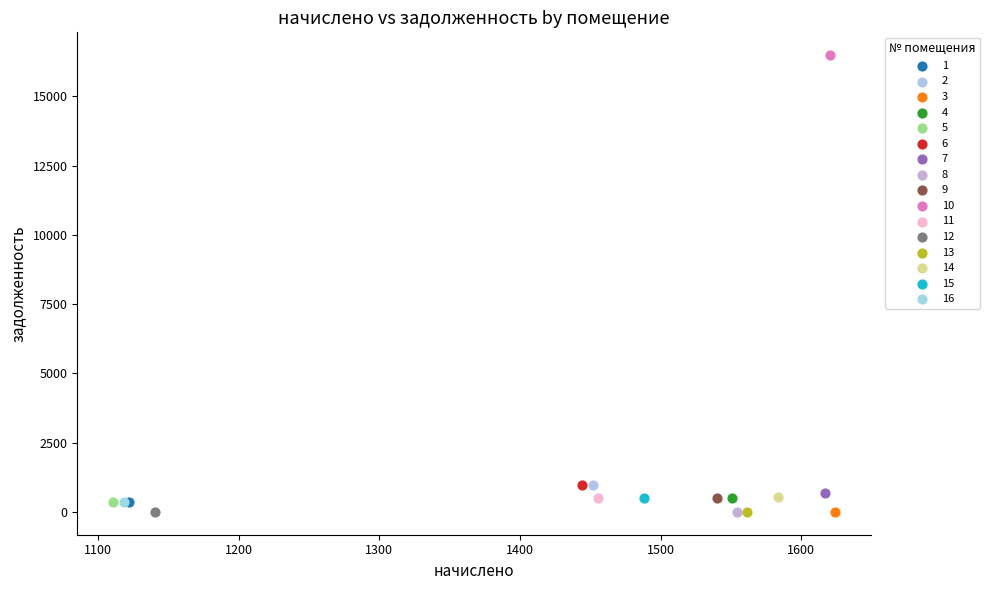

What are all the series names shown in the legend?

1, 2, 3, 4, 5, 6, 7, 8, 9, 10, 11, 12, 13, 14, 15, 16